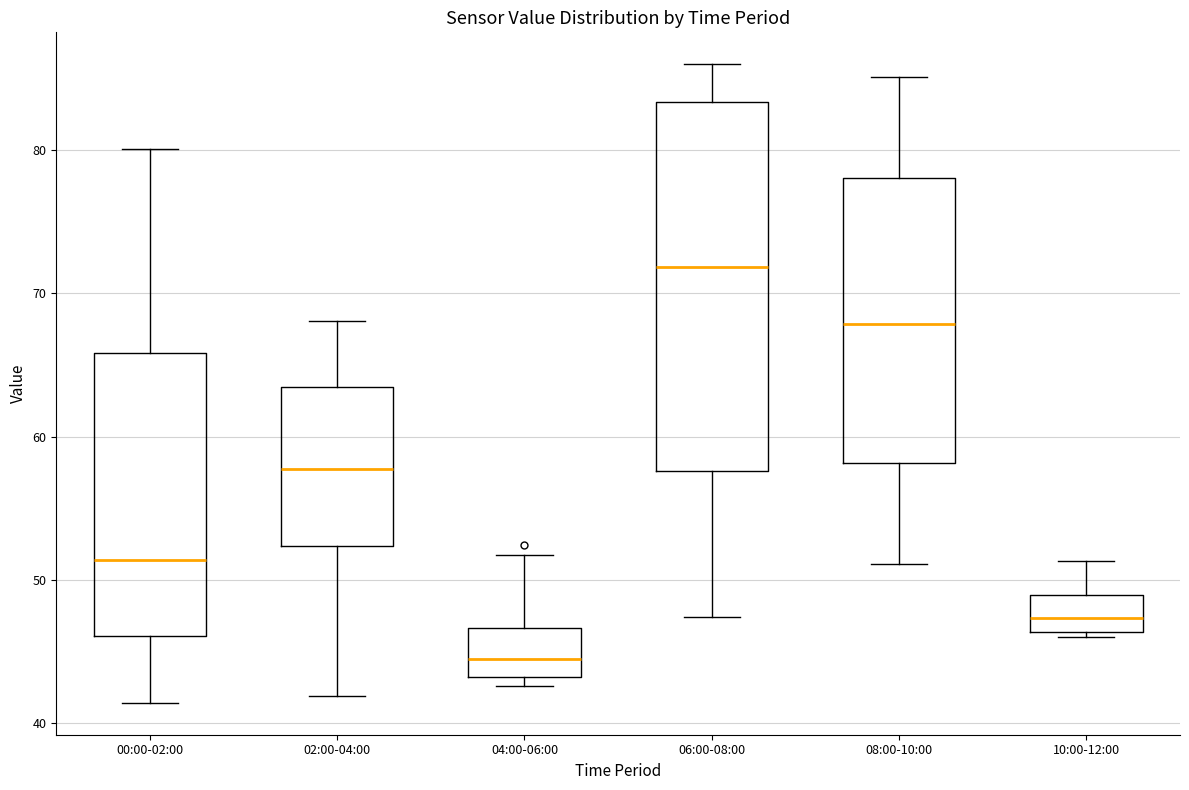

Reading left to right, transcribe this box plot: for each box, give where its median line is, the range the box spans, and where its two whiskers end, as read against the y-axis. The values are not printed on the chart, so give them approximately, as read against the axis.

00:00-02:00: median 51, box 46 to 66, whiskers 41 to 80
02:00-04:00: median 58, box 52 to 63, whiskers 42 to 68
04:00-06:00: median 44, box 43 to 47, whiskers 43 (just below the box's lower edge) to 52
06:00-08:00: median 72, box 58 to 83, whiskers 47 to 86
08:00-10:00: median 68, box 58 to 78, whiskers 51 to 85
10:00-12:00: median 47, box 46 to 49, whiskers 46 (just below the box's lower edge) to 51